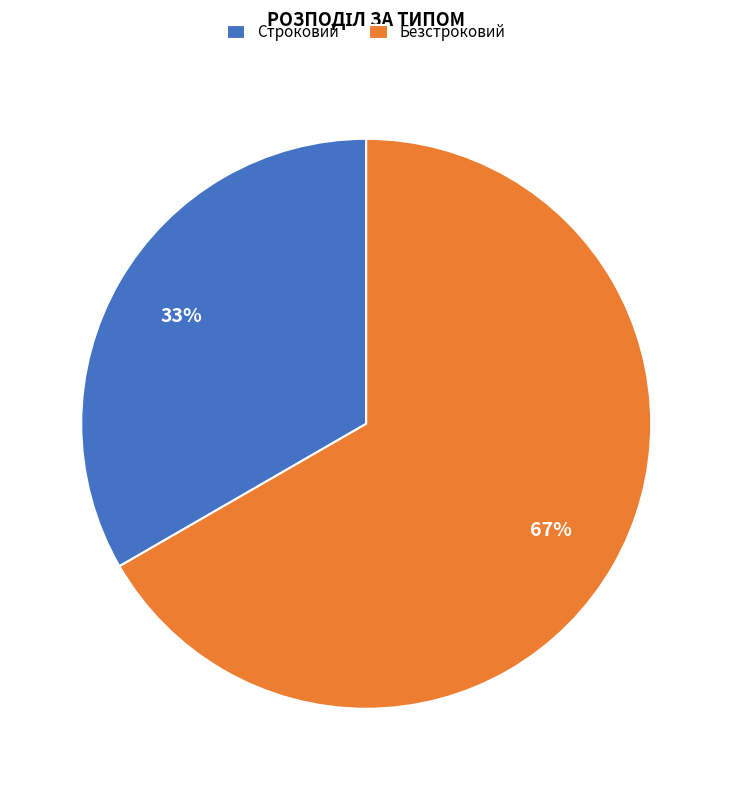

To the nearest percent, what is the combined percentage of Строковий and Безстроковий?

100%